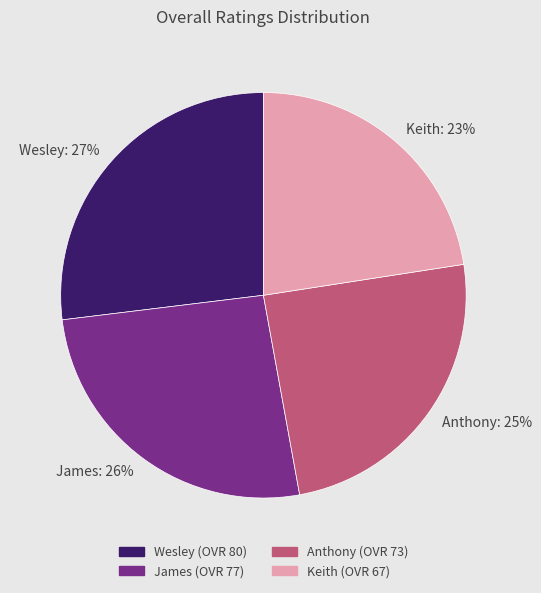

The Keith slice represents 36% of the pie. True or false?

False